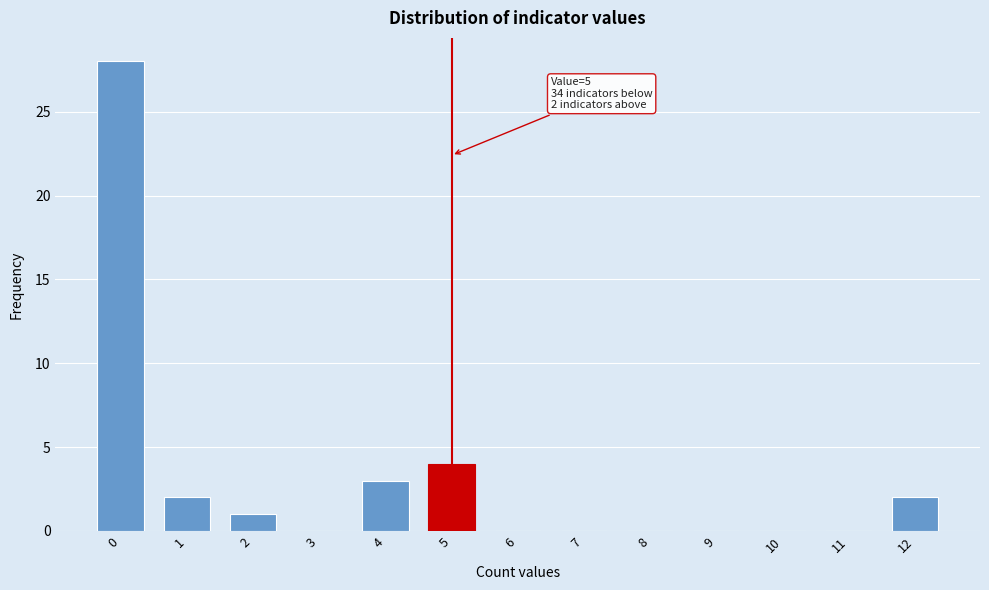

Reading left to right, what are all the values shown in this chart?

0=28	1=2	2=1	3=0	4=3	5=4	6=0	7=0	8=0	9=0	10=0	11=0	12=2